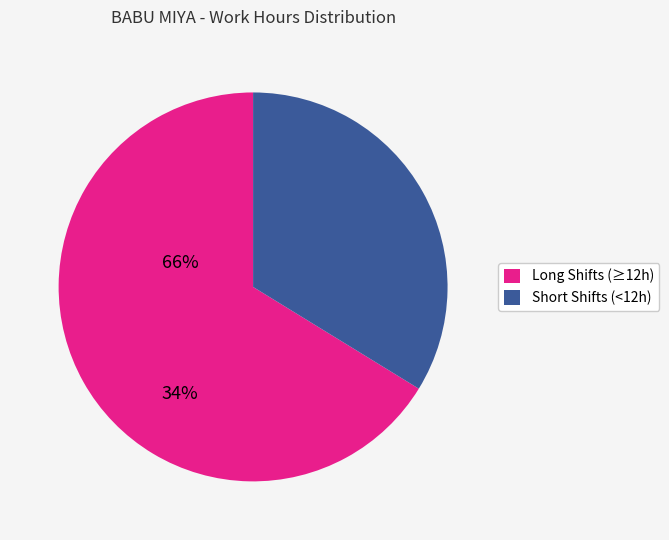

Does any single category account for the majority?

Yes